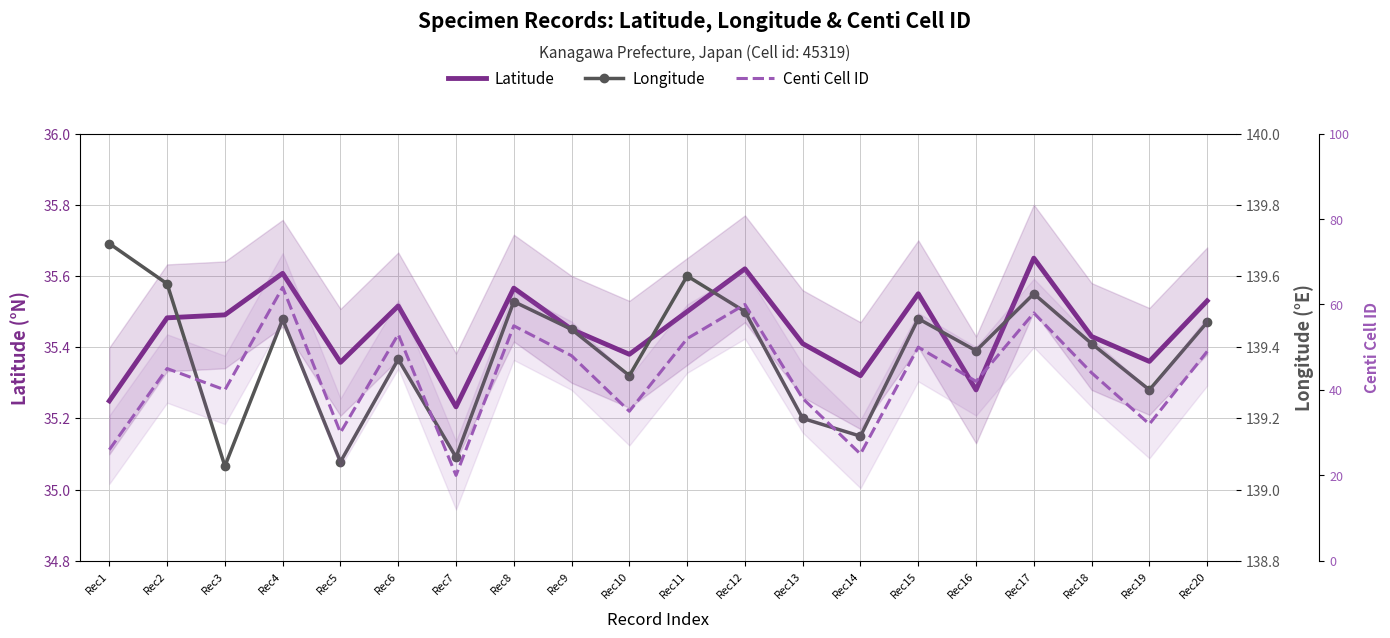

Is it true that Centi Cell ID equals 25.0 at Rec14?

True